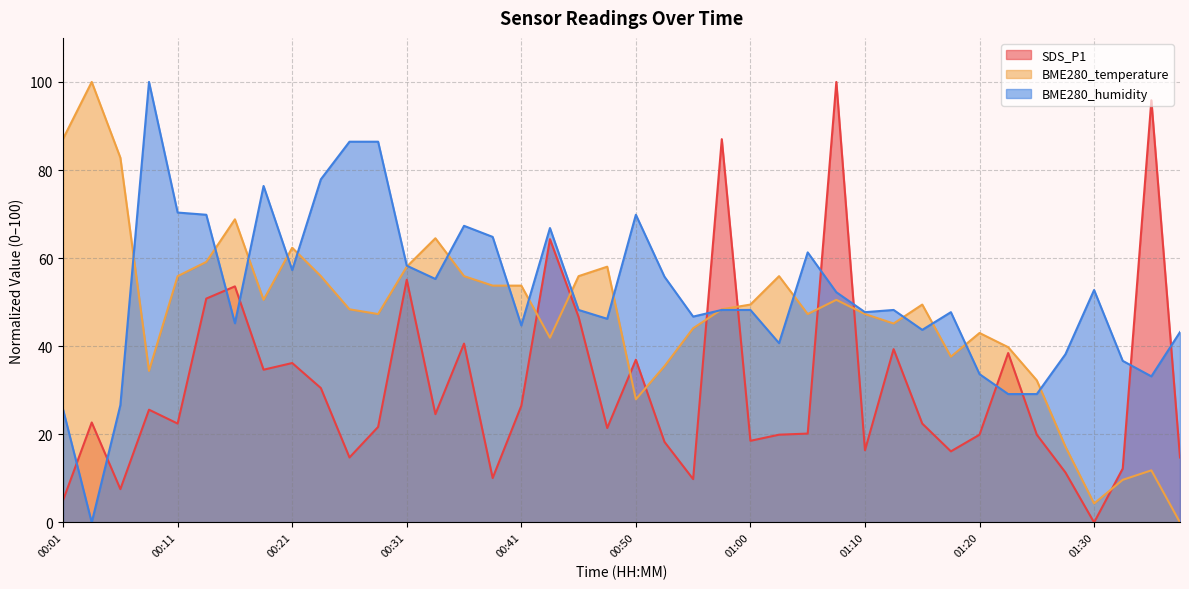

Rank the series by their maximum value, from highest to lowest.

SDS_P1, BME280_temperature, BME280_humidity